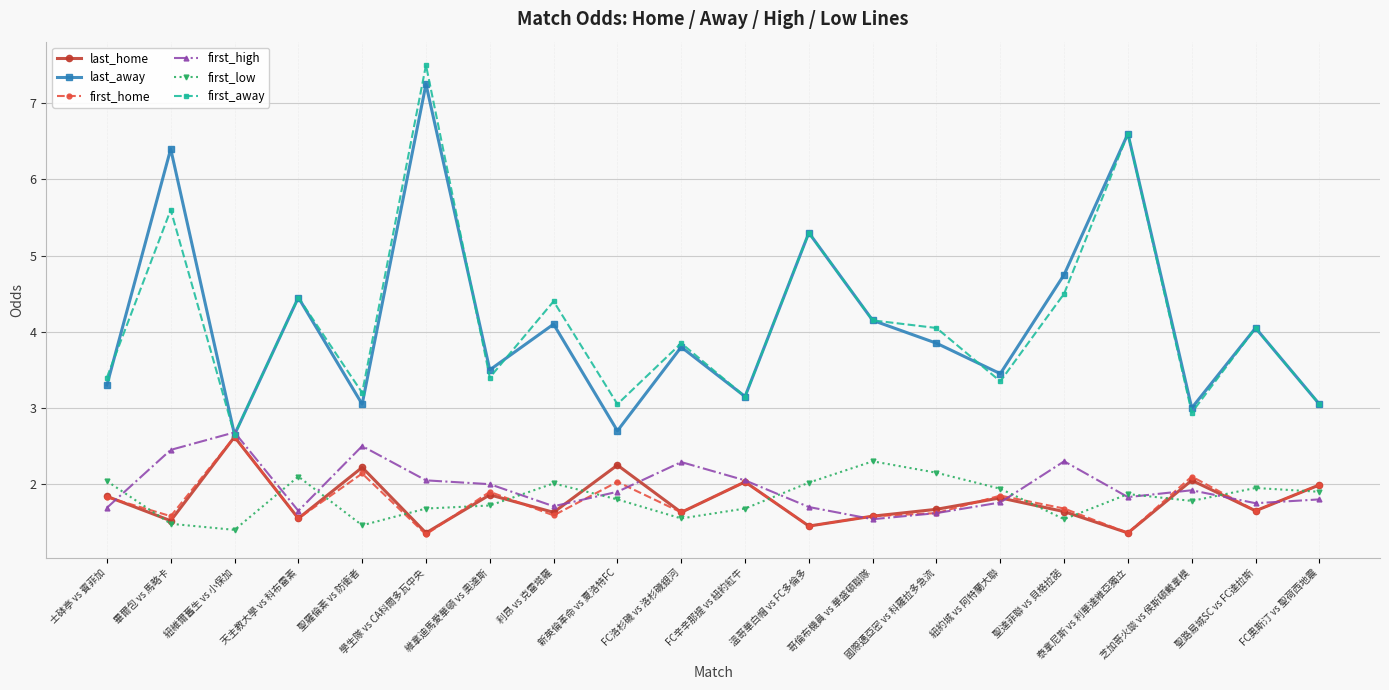

What is the label of the 4th point from the left?

天主教大學 vs 科布雷素